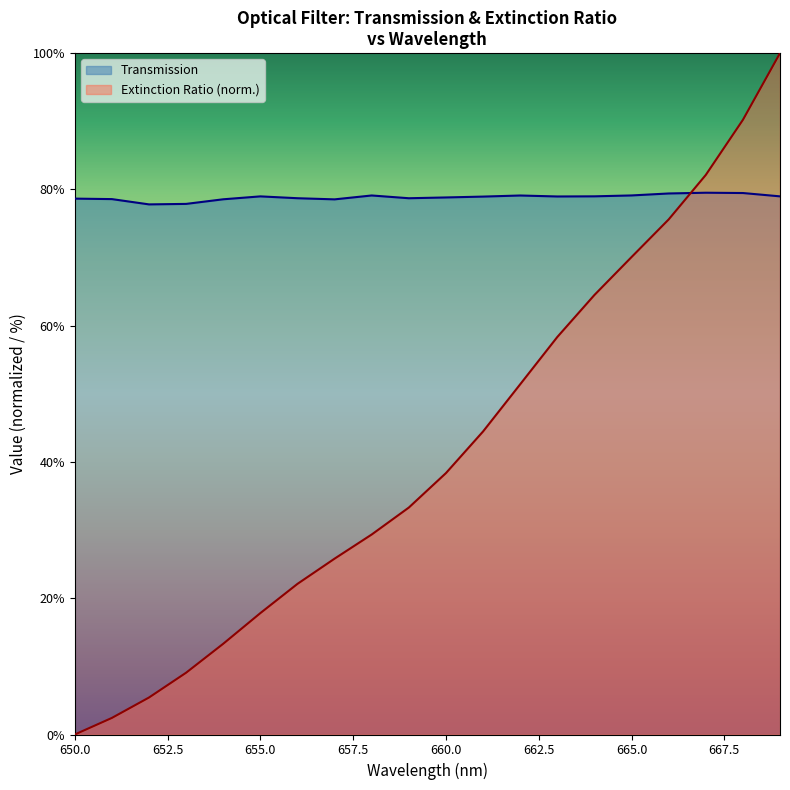

Rank the series at 665.0 from highest to lowest value.

Transmission, Extinction Ratio (norm.)